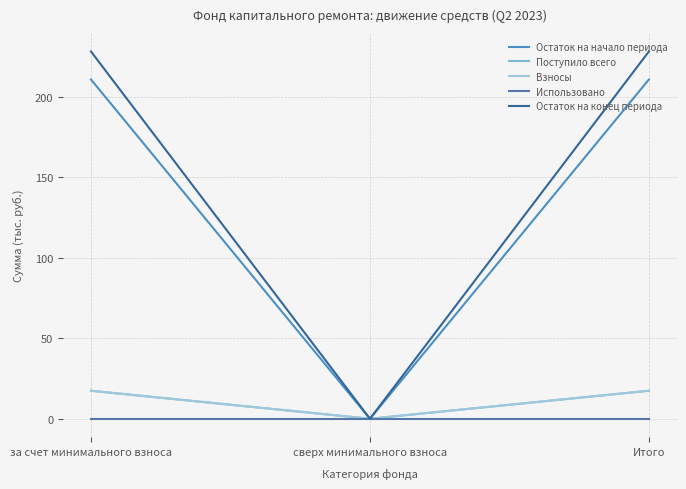

At how many categories does at least one series exceed 106?

2